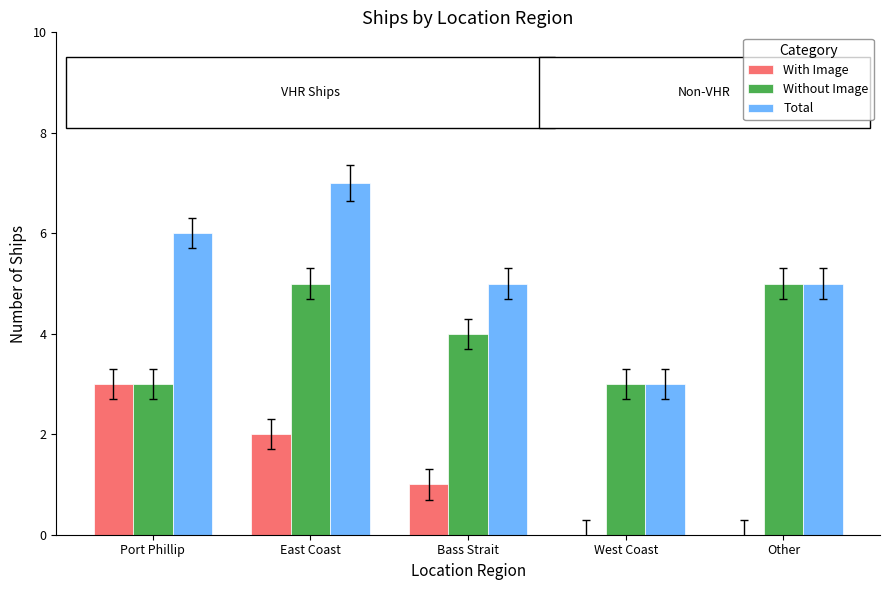

At which category does the chart reach its peak across all series?

East Coast